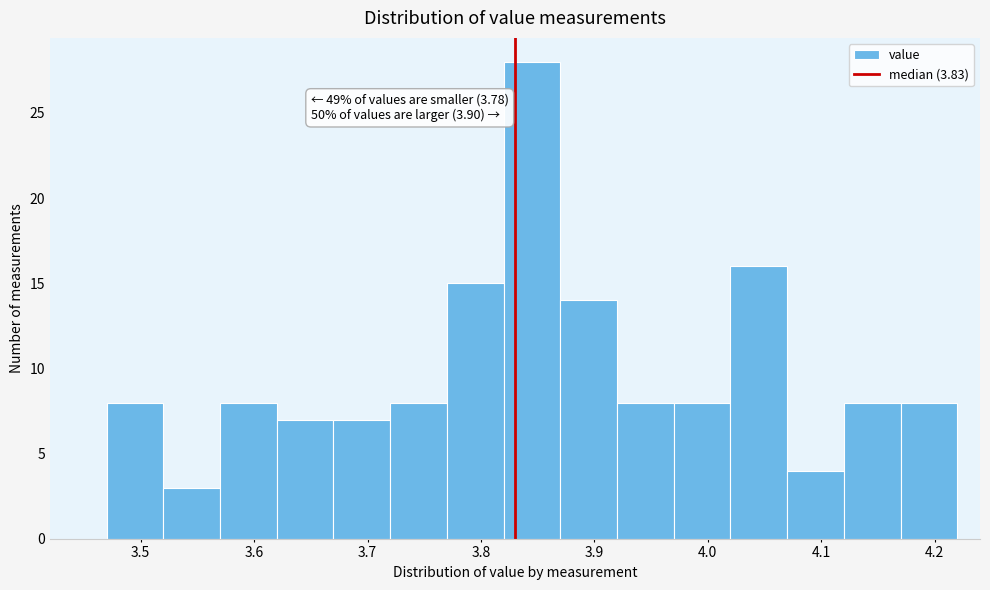

Over which range of the x-axis is the bar tallest?

3.82 to 3.87